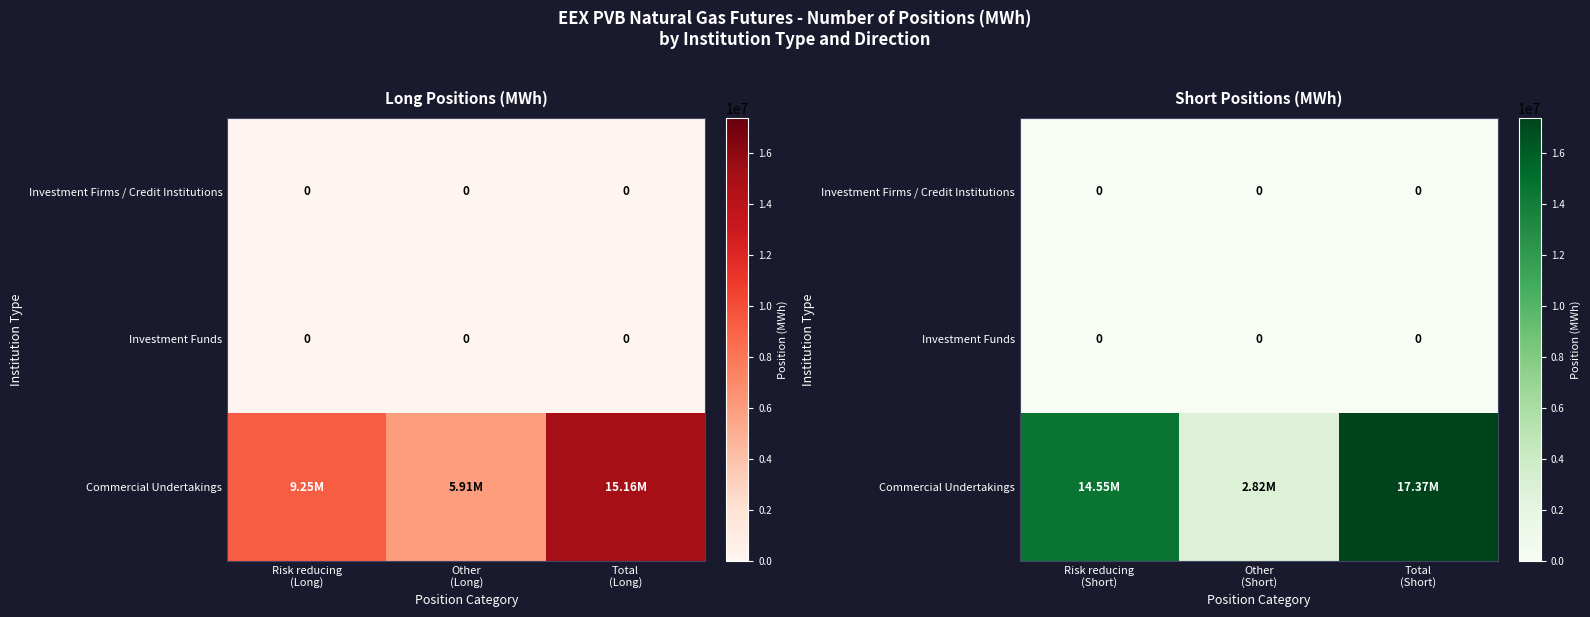

Which series changed the most between Risk reducing (Short) and Other (Short)?

Commercial Undertakings